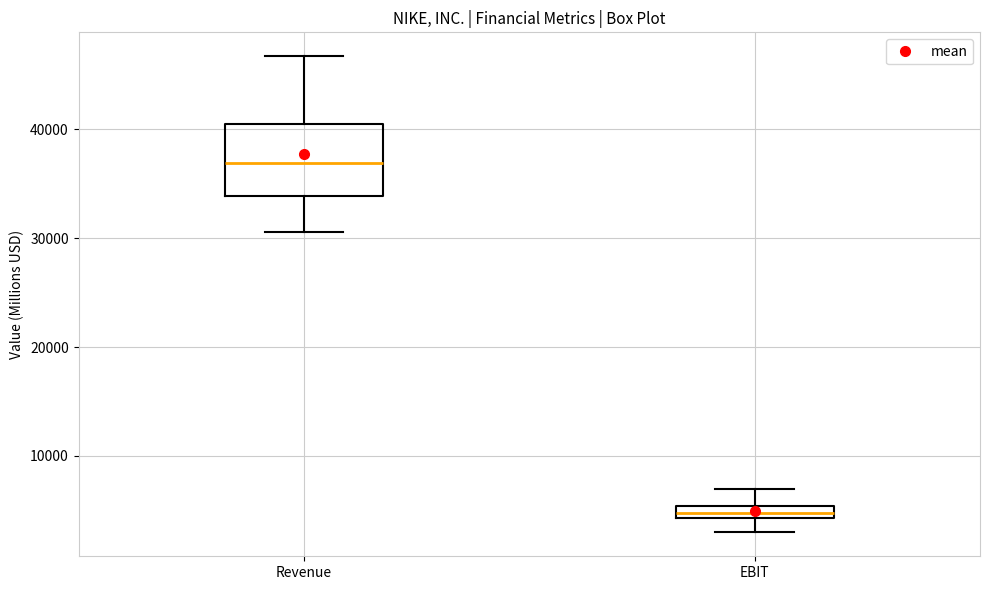

Where is the upper edge of the box for Revenue on the y-axis? The values are not printed on the chart, so give them approximately, as read against the axis.

40000